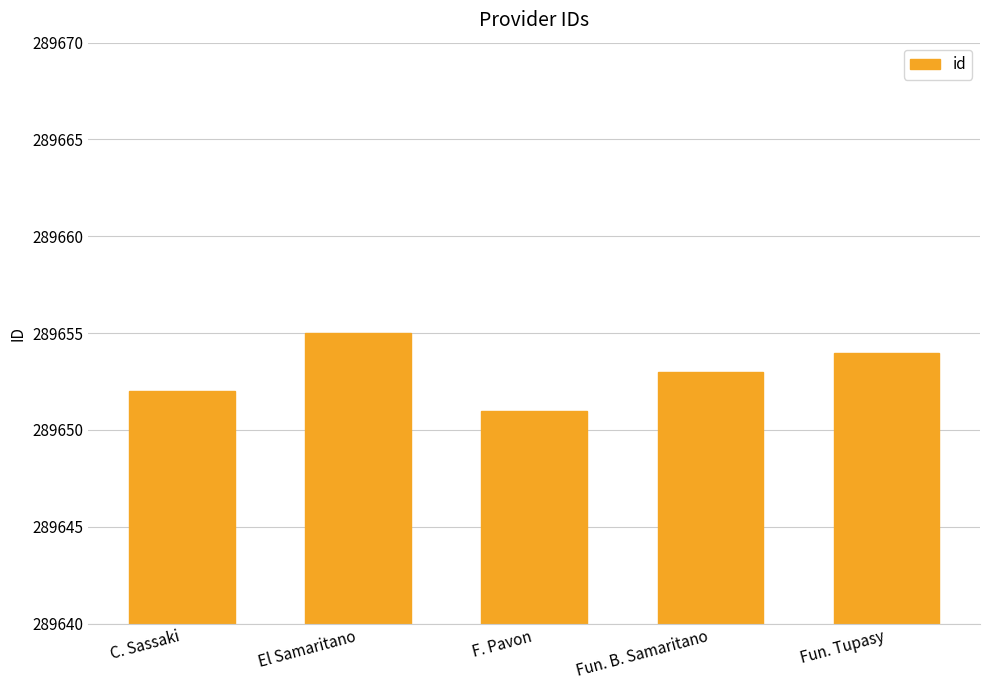

Reading right to left, extract all data points from this chart.

Fun. Tupasy=289654	Fun. B. Samaritano=289653	F. Pavon=289651	El Samaritano=289655	C. Sassaki=289652